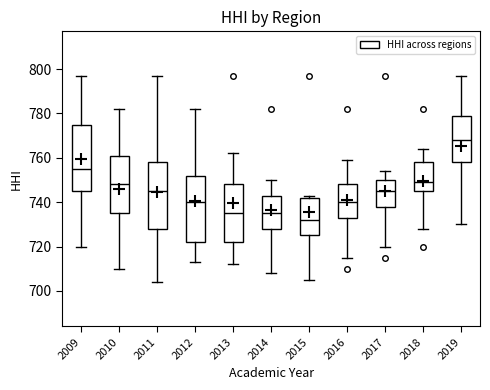

Reading left to right, transcribe this box plot: for each box, give where its median line is, the range the box spans, and where its two whiskers end, as read against the y-axis. The values are not printed on the chart, so give them approximately, as read against the axis.

2009: median 756, box 746 to 776, whiskers 720 to 798
2010: median 748, box 736 to 762, whiskers 710 to 782
2011: median 746, box 728 to 758, whiskers 704 to 798
2012: median 740, box 722 to 752, whiskers 714 to 782
2013: median 736, box 722 to 748, whiskers 712 to 762
2014: median 736, box 728 to 744, whiskers 708 to 750
2015: median 732, box 726 to 742, whiskers 706 to 744
2016: median 740, box 734 to 748, whiskers 716 to 760
2017: median 746, box 738 to 750, whiskers 720 to 754
2018: median 750, box 746 to 758, whiskers 728 to 764
2019: median 768, box 758 to 780, whiskers 730 to 798